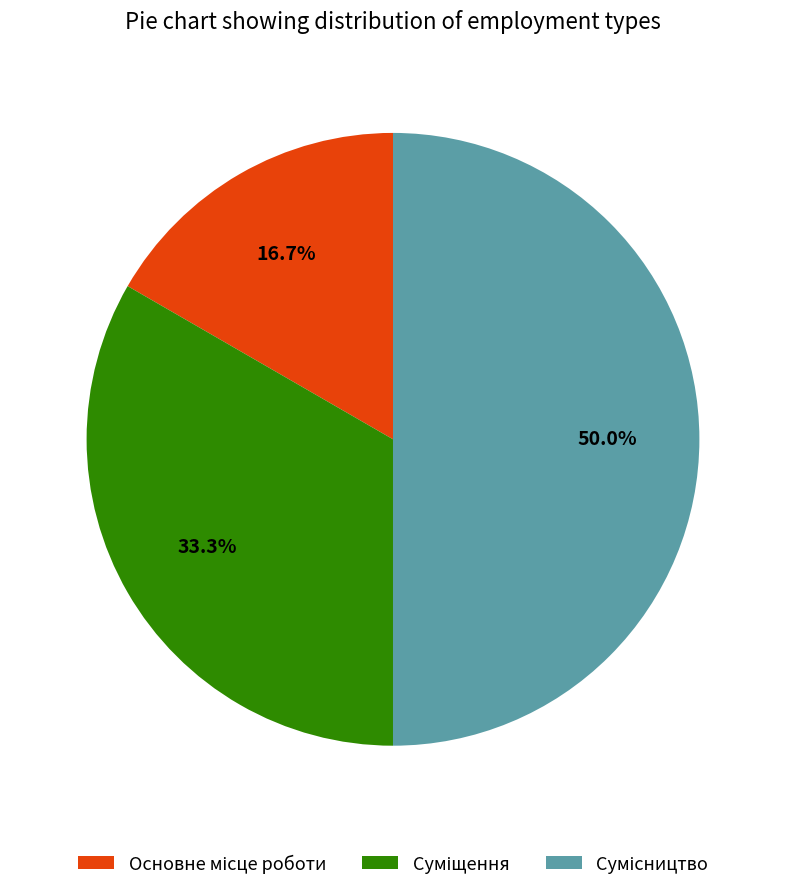

To the nearest percent, what portion does Суміщення represent?

33%